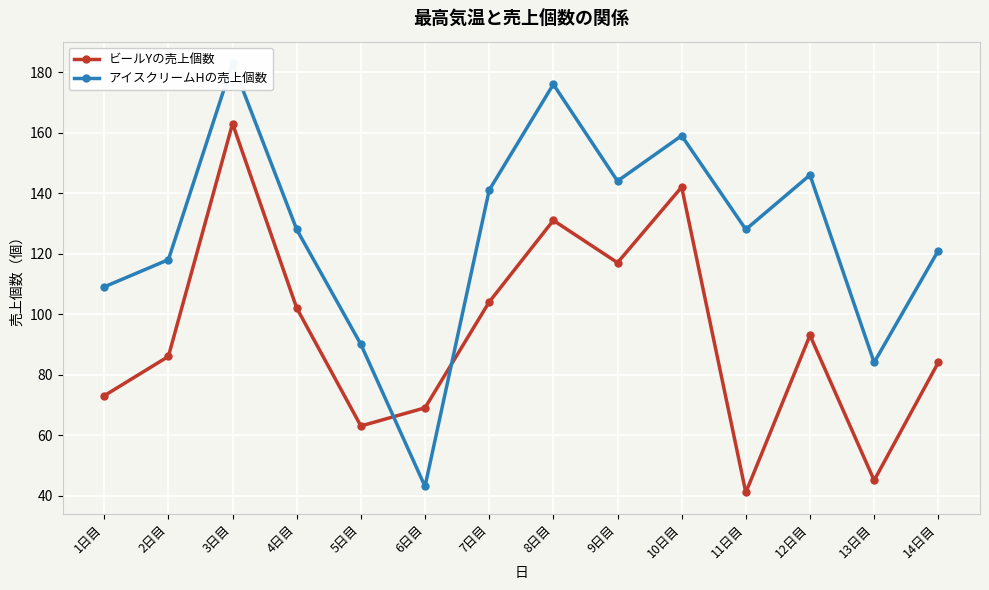

True or false: アイスクリームHの売上個数 has a value of 41 at 14日目.

False